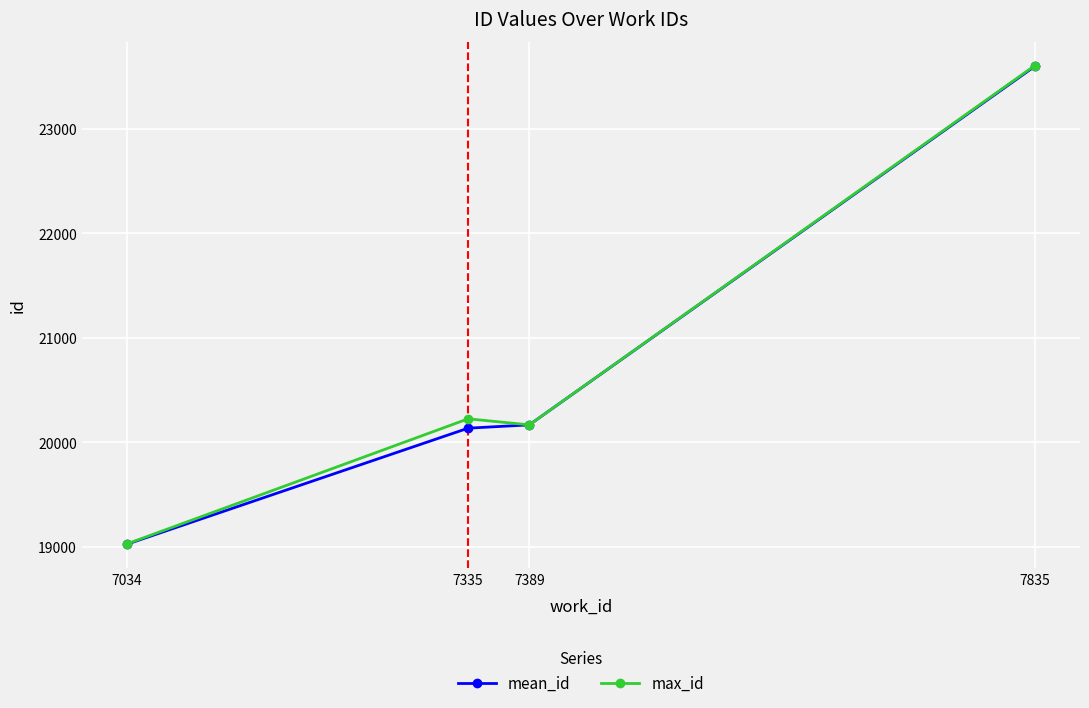

Is the value of mean_id at 7835 greater than the value of max_id at 7389?

Yes